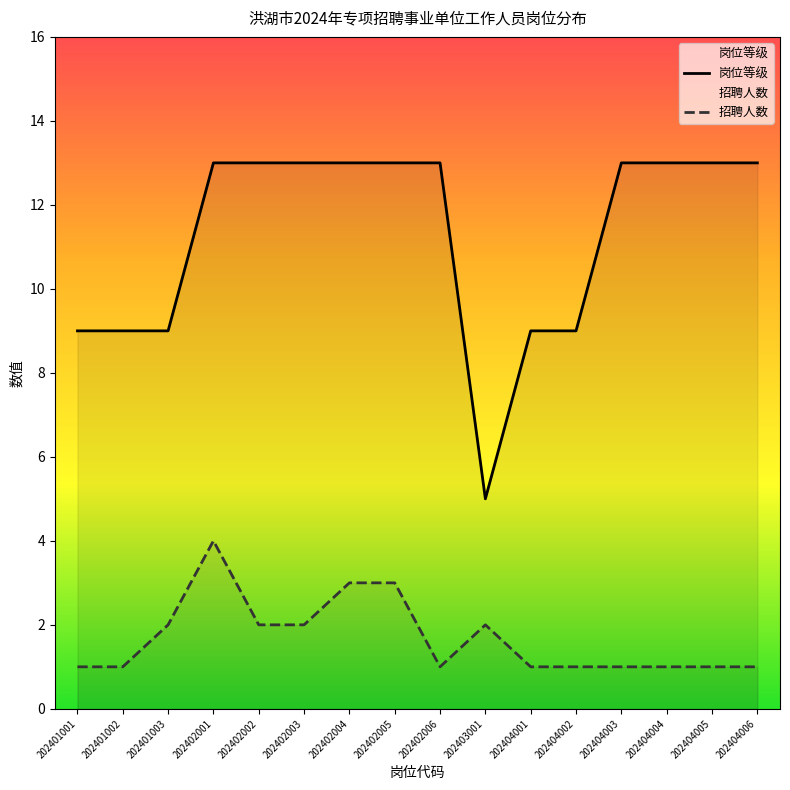

True or false: 岗位等级 and 招聘人数 cross at least once.

False